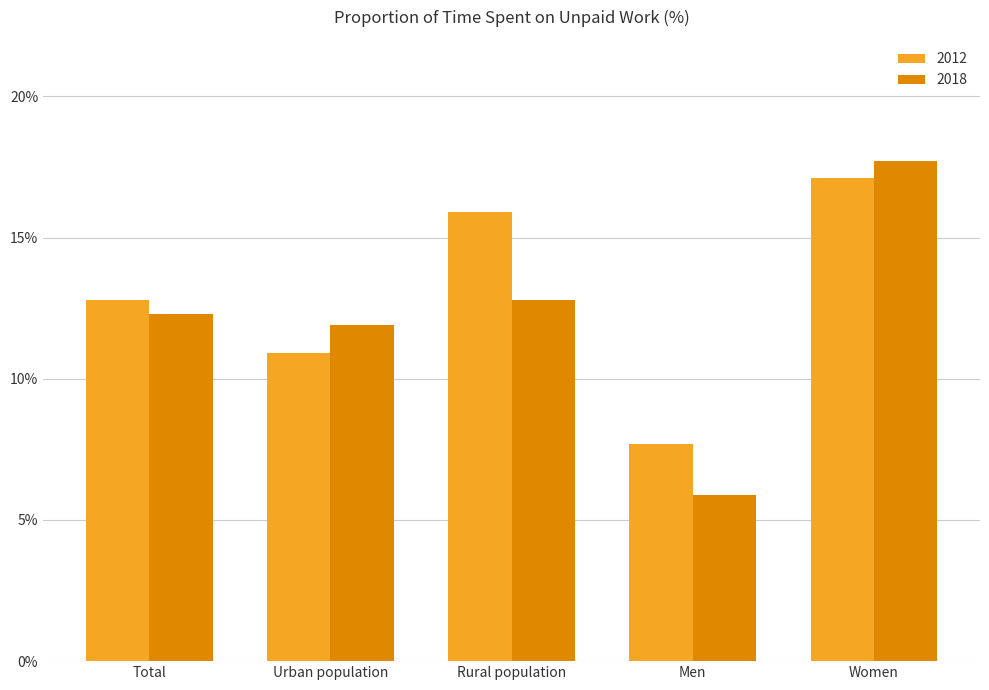

Count the number of categories in the chart.

5